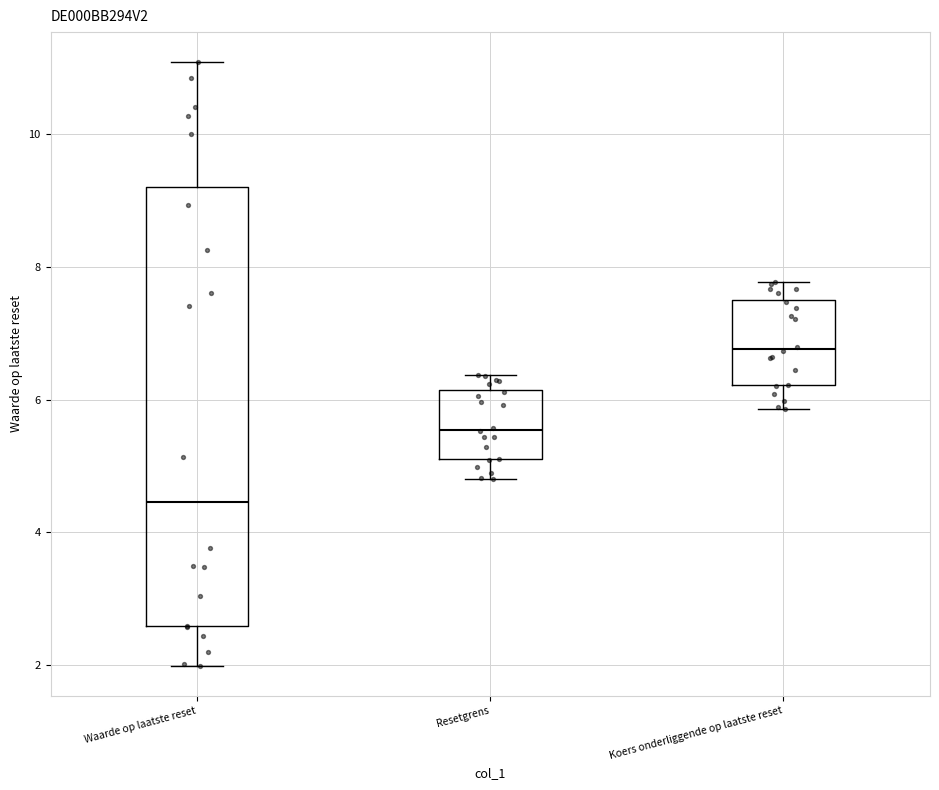

Reading left to right, transcribe this box plot: for each box, give where its median line is, the range the box spans, and where its two whiskers end, as read against the y-axis. The values are not printed on the chart, so give them approximately, as read against the axis.

Waarde op laatste reset: median 4.4, box 2.6 to 9.2, whiskers 2.0 to 11.0
Resetgrens: median 5.6, box 5.0 to 6.2, whiskers 4.8 to 6.4
Koers onderliggende op laatste reset: median 6.8, box 6.2 to 7.4, whiskers 5.8 to 7.8